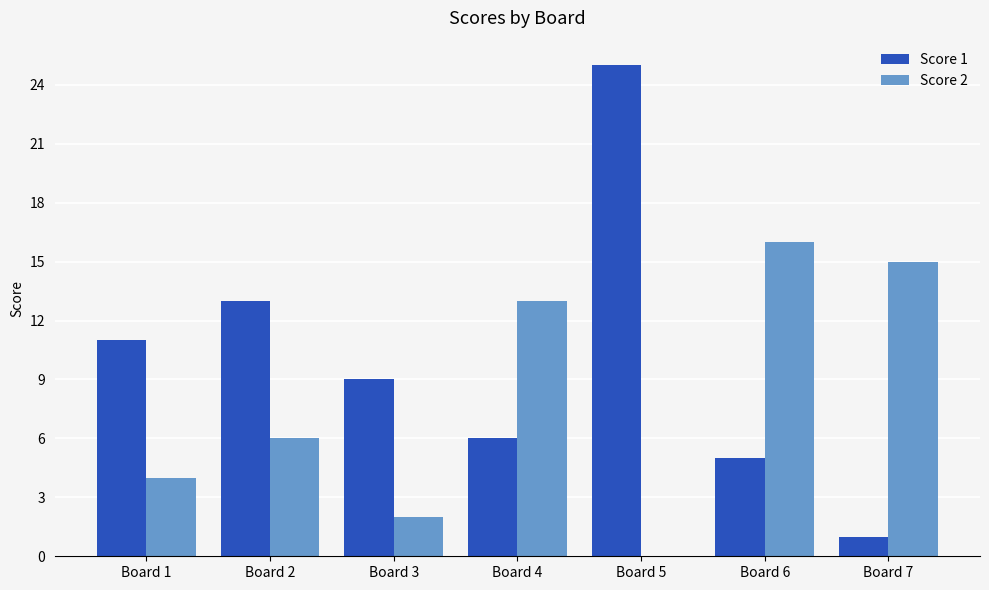

Where is Score 2 nearest to the value 8?

Board 2